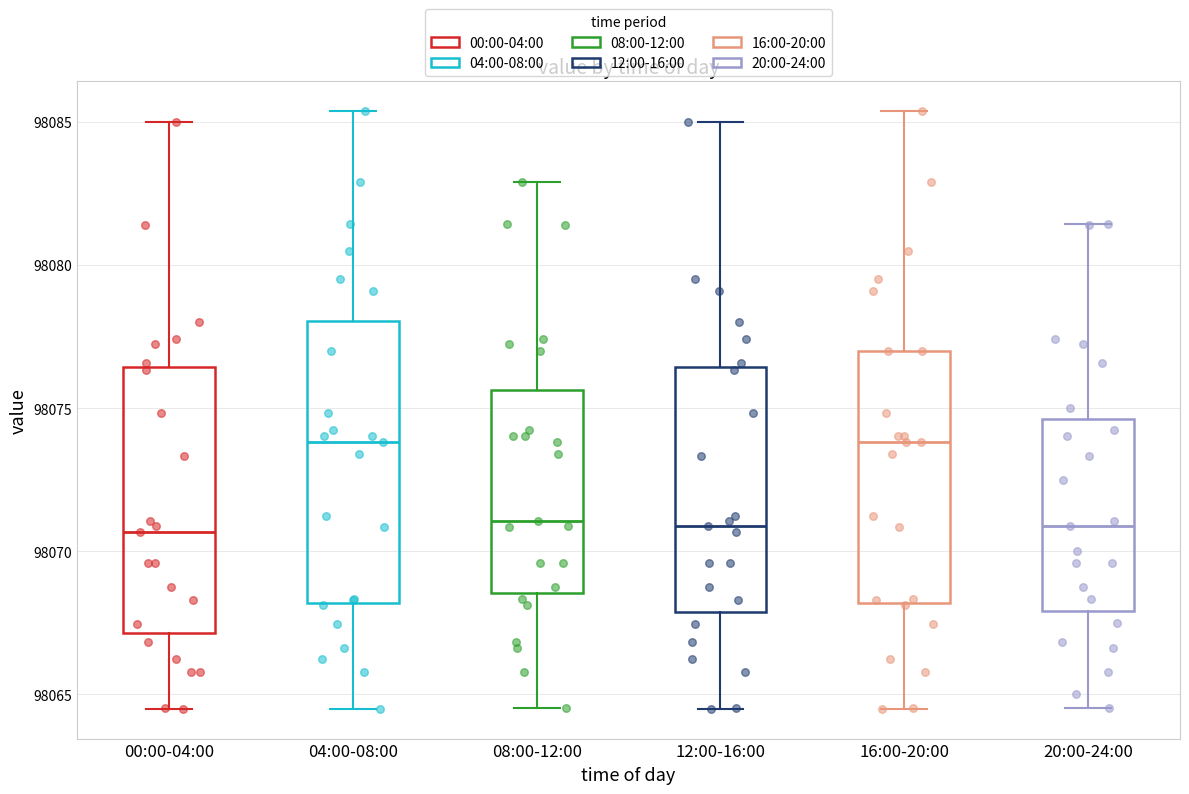

Reading left to right, transcribe this box plot: for each box, give where its median line is, the range the box spans, and where its two whiskers end, as read against the y-axis. The values are not printed on the chart, so give them approximately, as read against the axis.

00:00-04:00: median 98070.5, box 98067.0 to 98076.5, whiskers 98064.5 to 98085.0
04:00-08:00: median 98074.0, box 98068.0 to 98078.0, whiskers 98064.5 to 98085.5
08:00-12:00: median 98071.0, box 98068.5 to 98075.5, whiskers 98064.5 to 98083.0
12:00-16:00: median 98071.0, box 98068.0 to 98076.5, whiskers 98064.5 to 98085.0
16:00-20:00: median 98074.0, box 98068.0 to 98077.0, whiskers 98064.5 to 98085.5
20:00-24:00: median 98071.0, box 98068.0 to 98074.5, whiskers 98064.5 to 98081.5